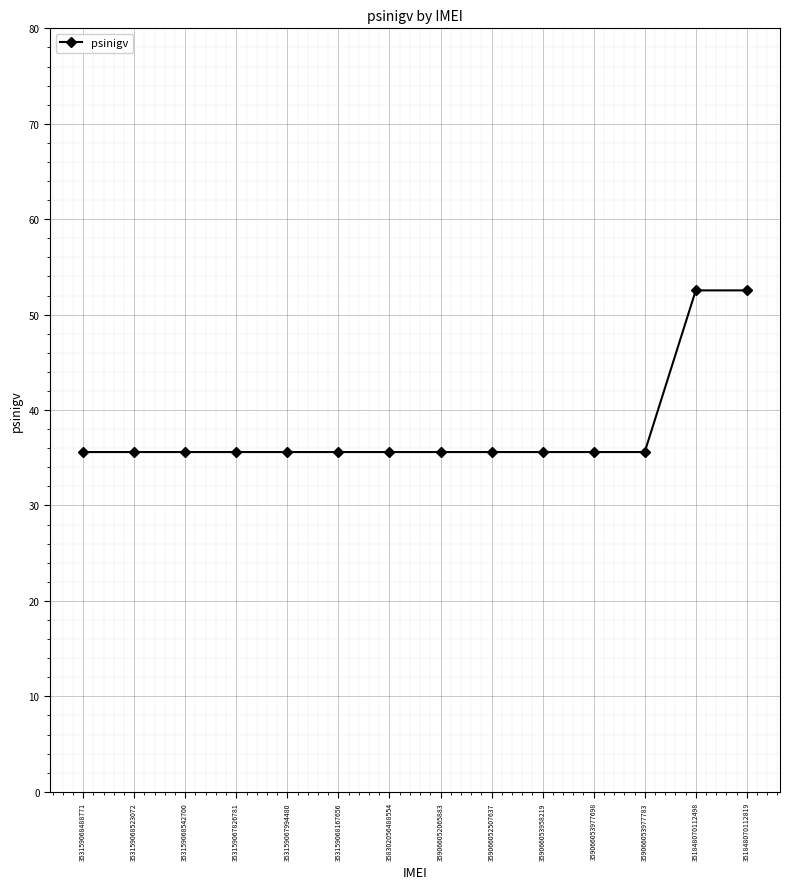

What is the greatest value displayed?

52.5